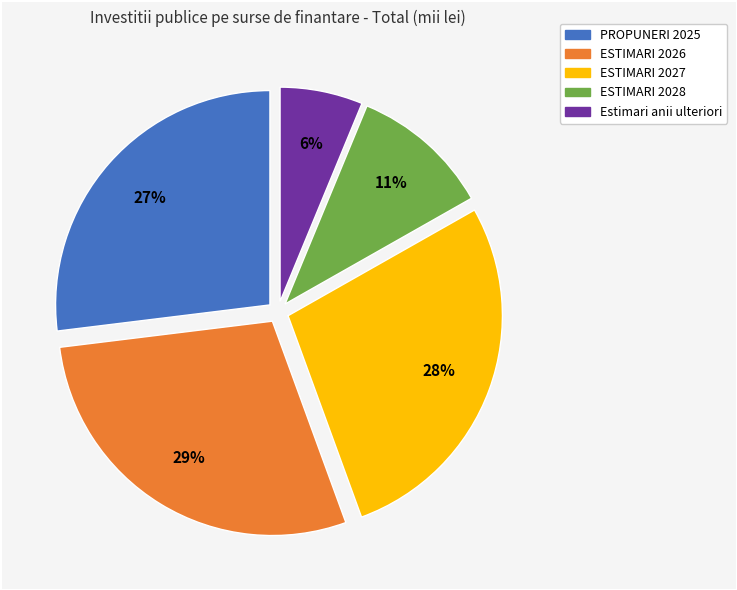

How many slices are in this pie chart?

5